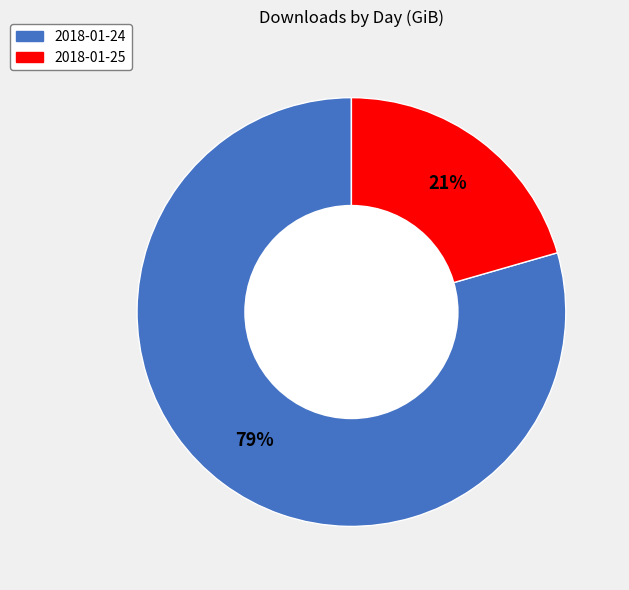

To the nearest percent, what portion does 2018-01-25 represent?

21%